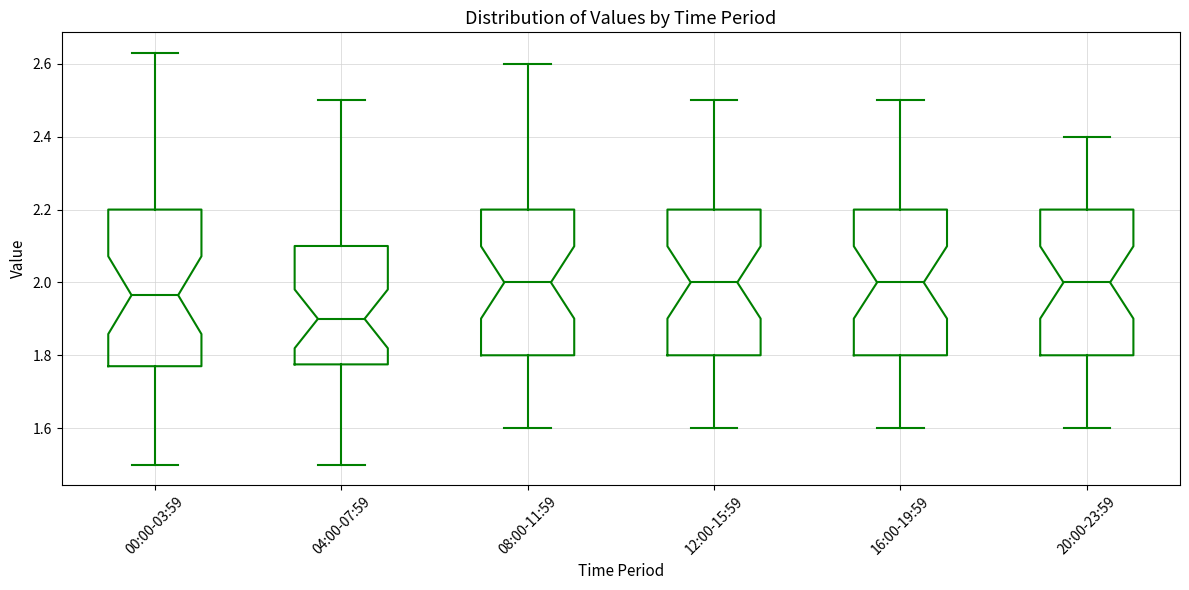

Which box's median line is the lowest?

04:00-07:59